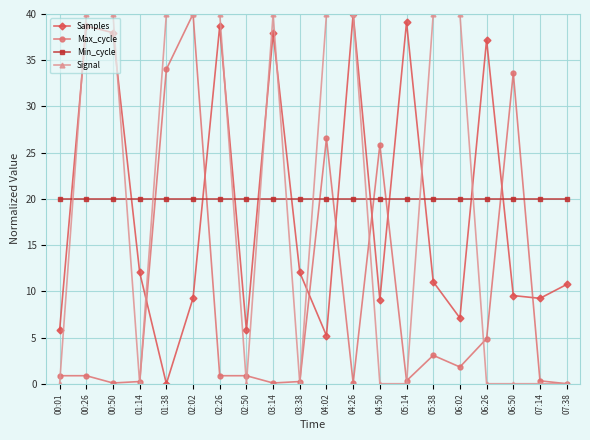

True or false: Min_cycle has a value of 20.0 at 00:50.

True